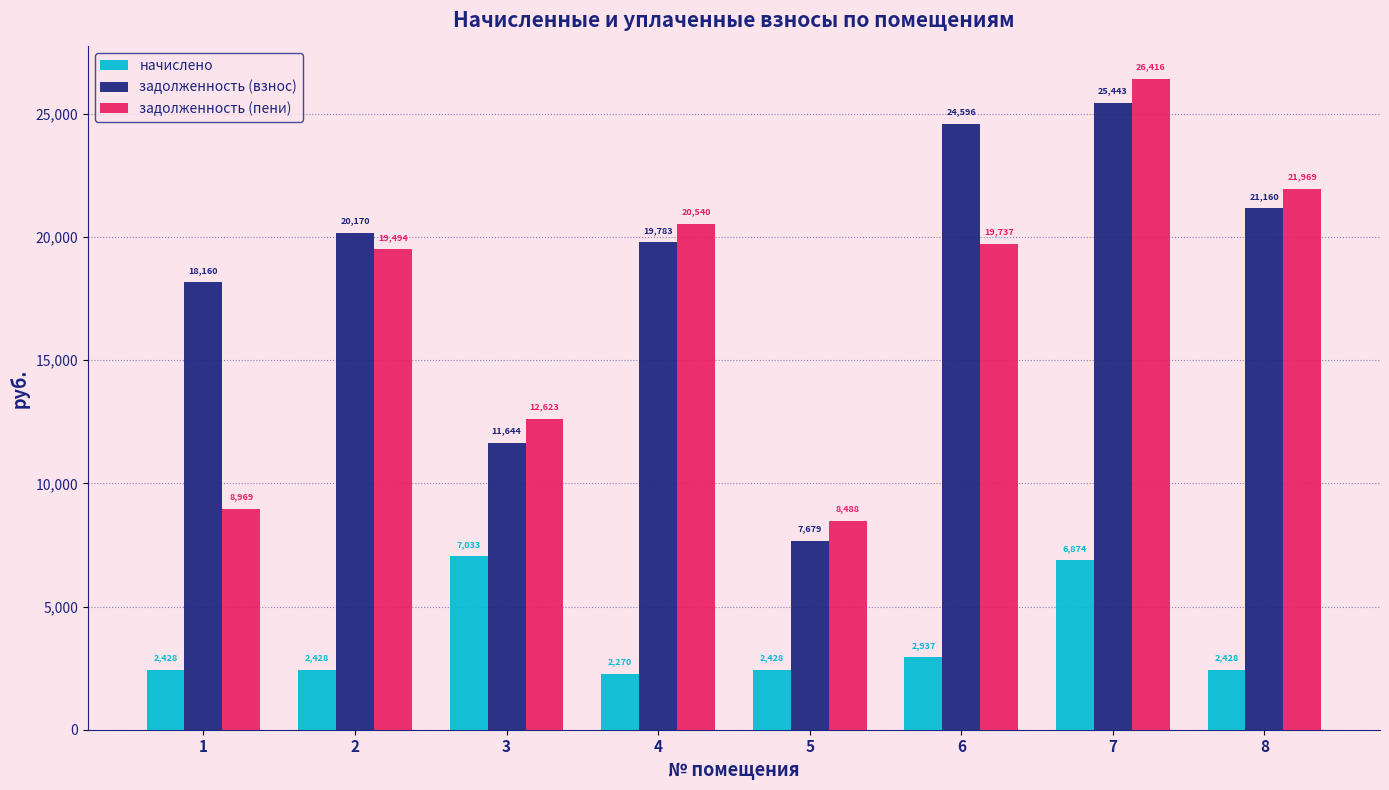

The value of задолженность (пени) at 5 is 2499.1. True or false?

False